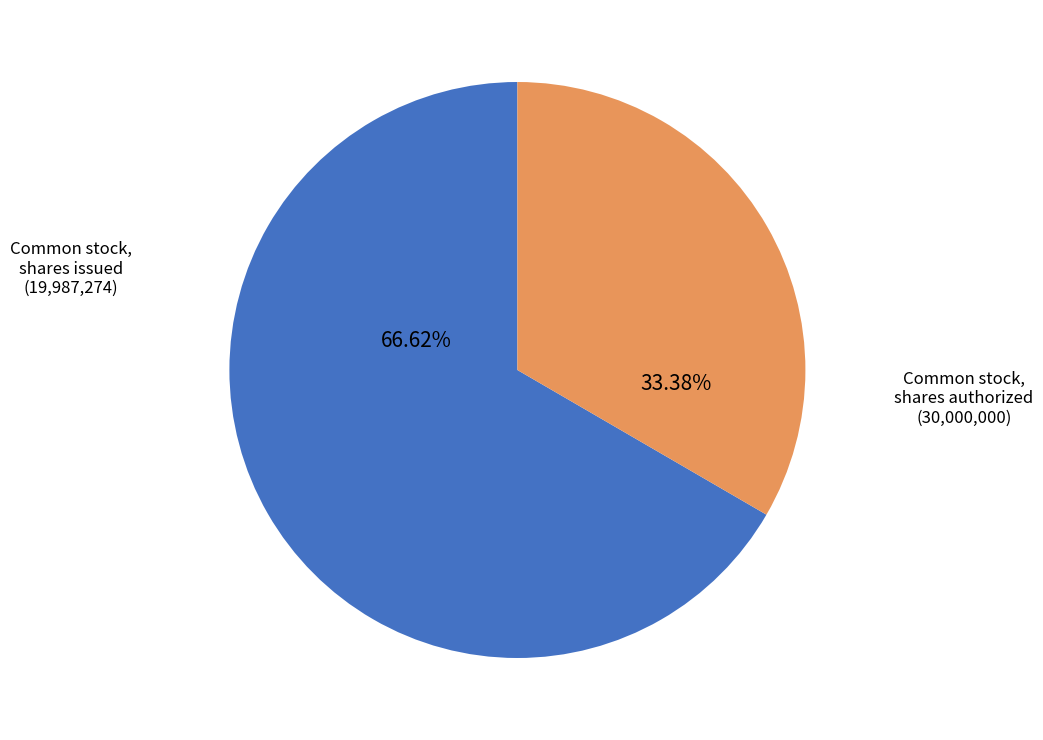

Is there any slice that represents more than half of the pie?

Yes